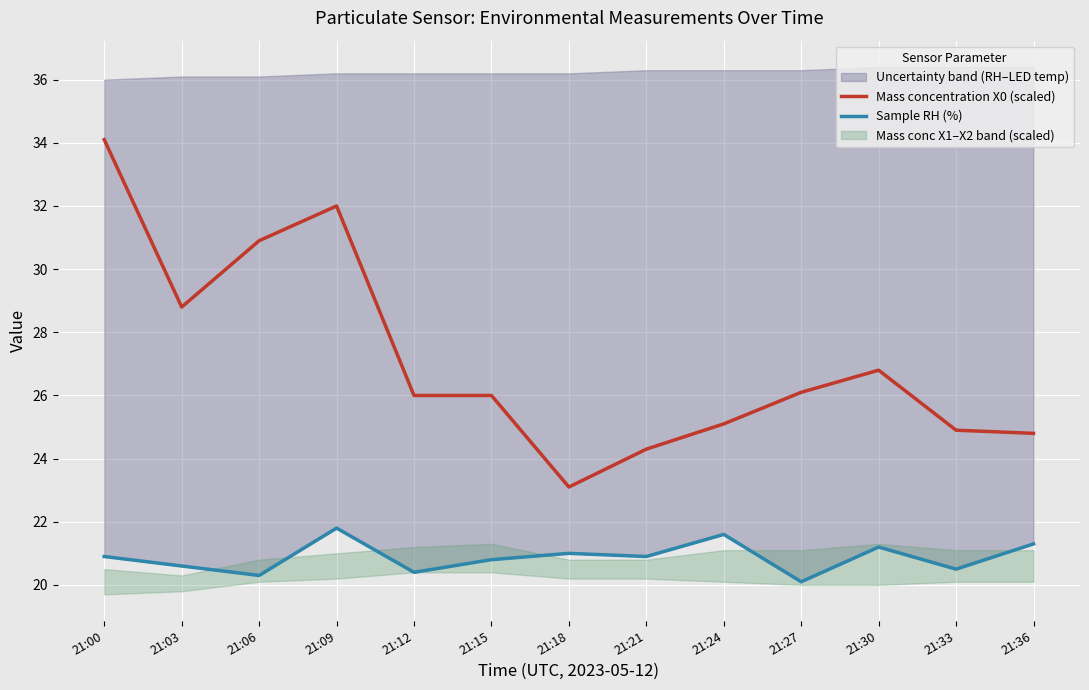

Is the value of Mass concentration X0 (scaled) at 21:03 greater than the value of Sample RH (%) at 21:24?

Yes